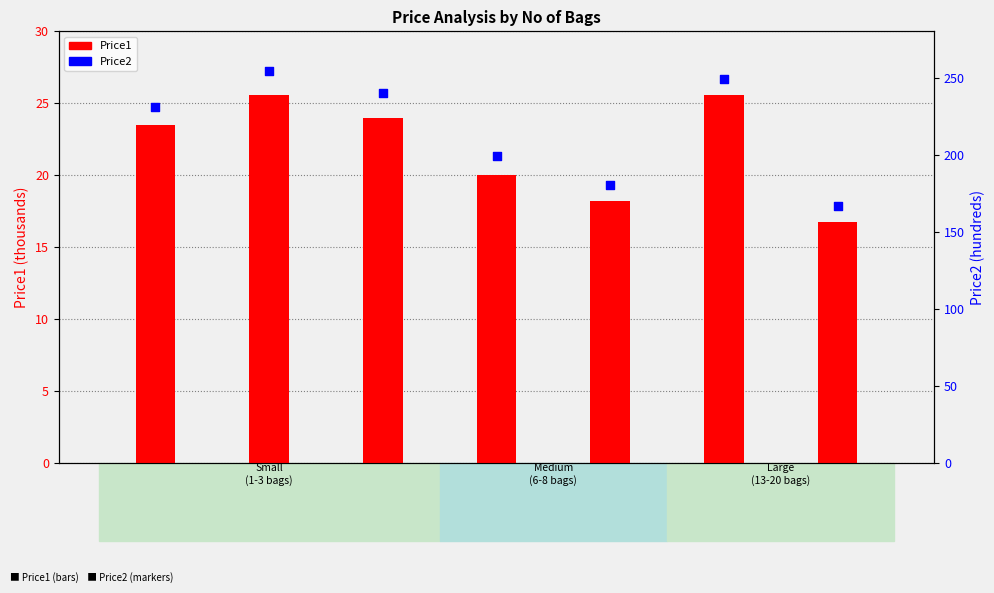

Which series has the largest total across all categories?

Price2